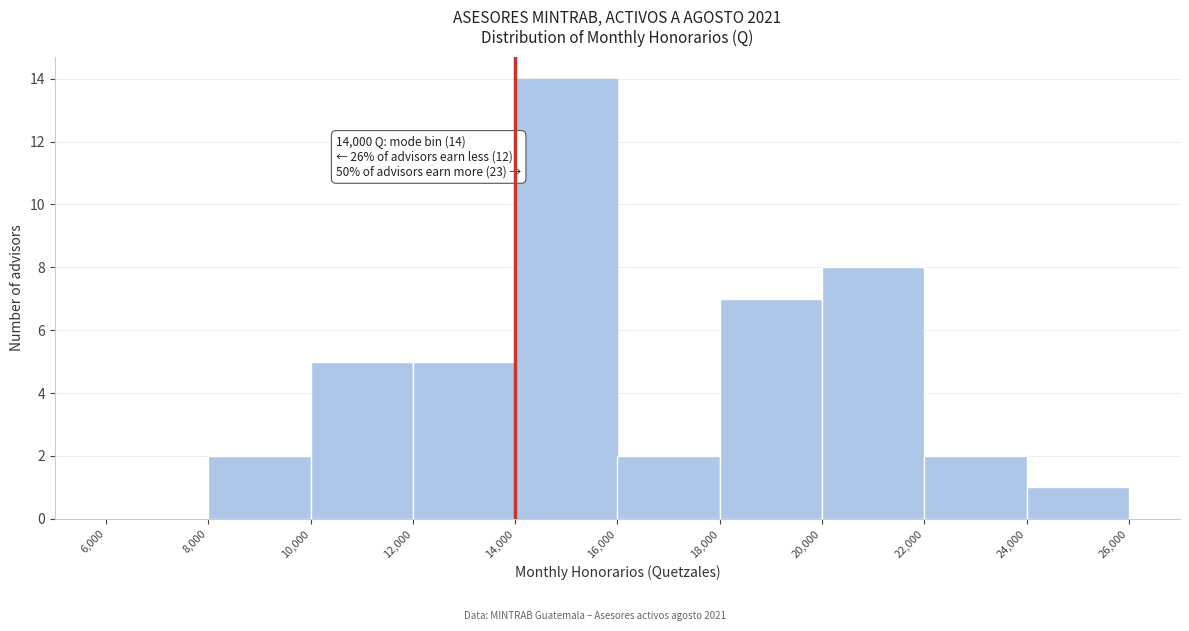

Over which range of the x-axis is the bar tallest?

14,000 to 16,000